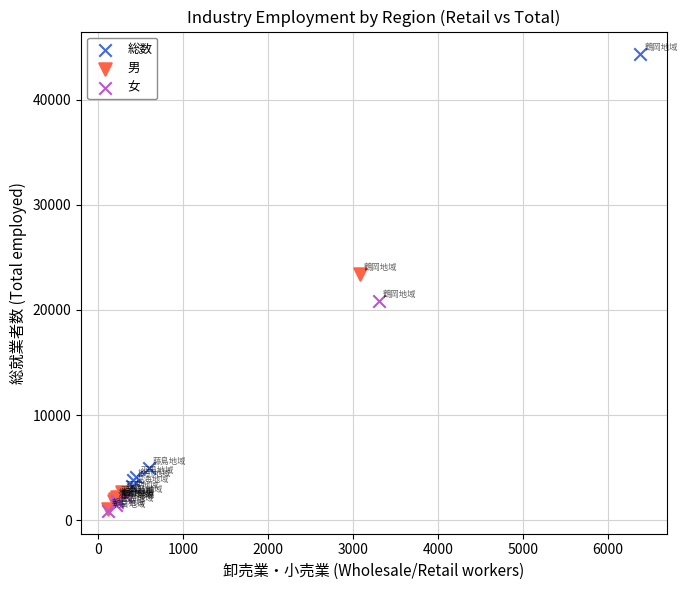

Which series contains the highest Y value?

総数